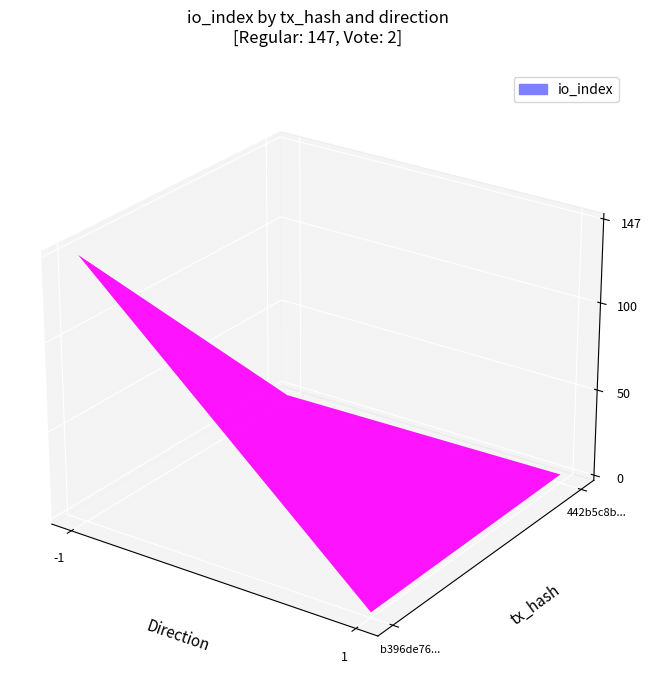

What is the maximum value shown in the chart?

147